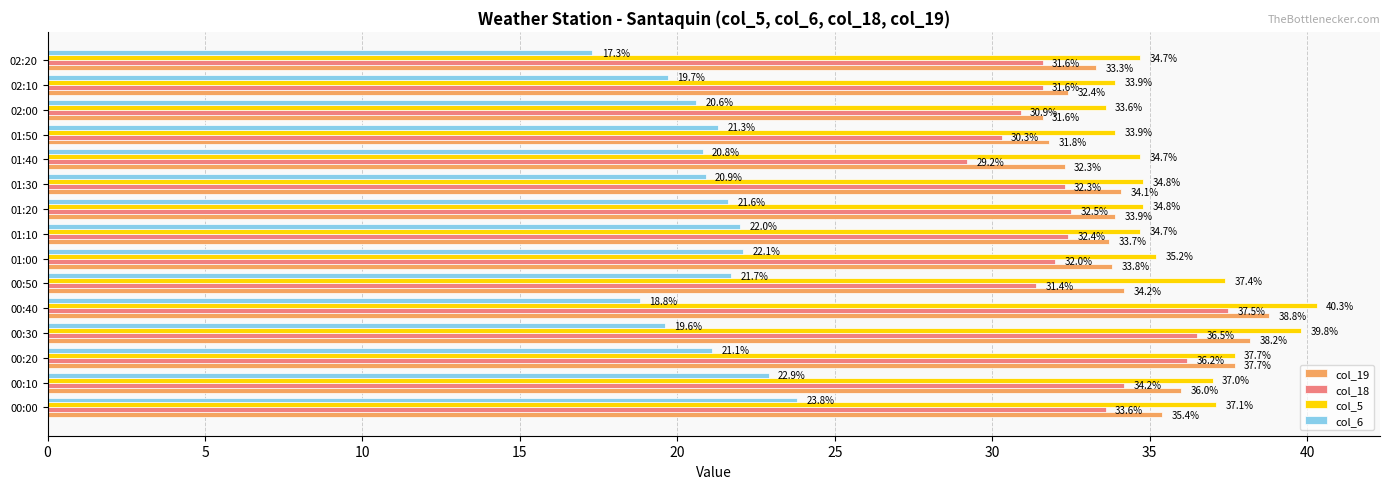

List the labels in order of col_19 value, largest first.

00:40, 00:30, 00:20, 00:10, 00:00, 00:50, 01:30, 01:20, 01:00, 01:10, 02:20, 02:10, 01:40, 01:50, 02:00